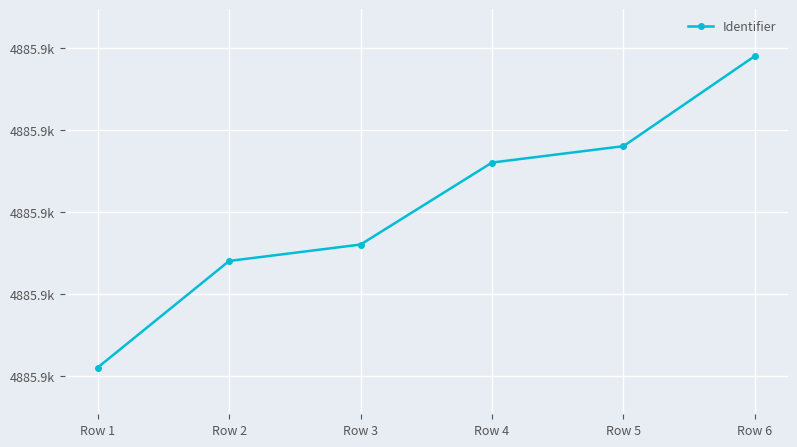

Is this an area chart (filled region under the line)?

No